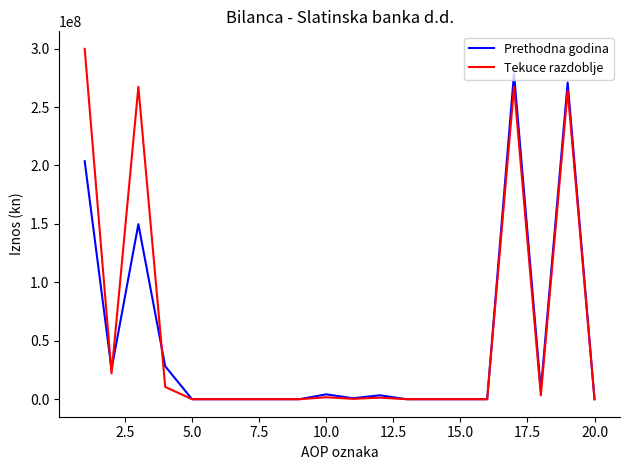

Which series has the largest range (max minus min)?

Tekuce razdoblje